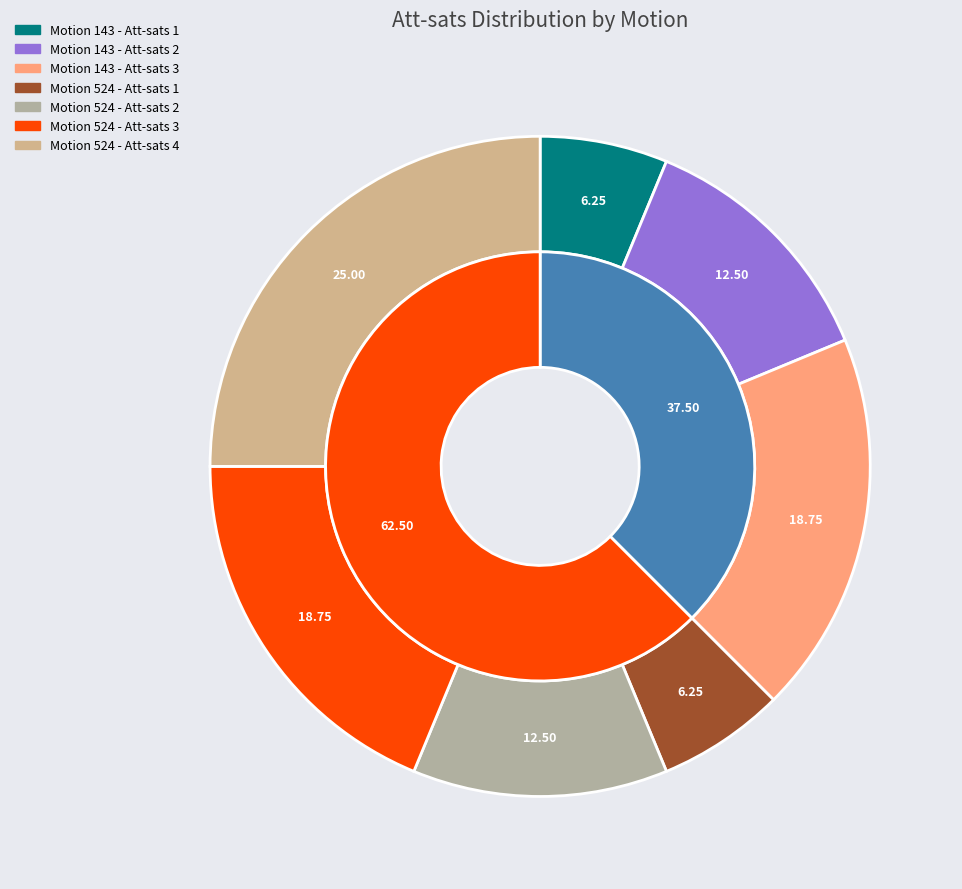

Which category has the smallest portion of the pie?

Motion 143 - Att-sats 1